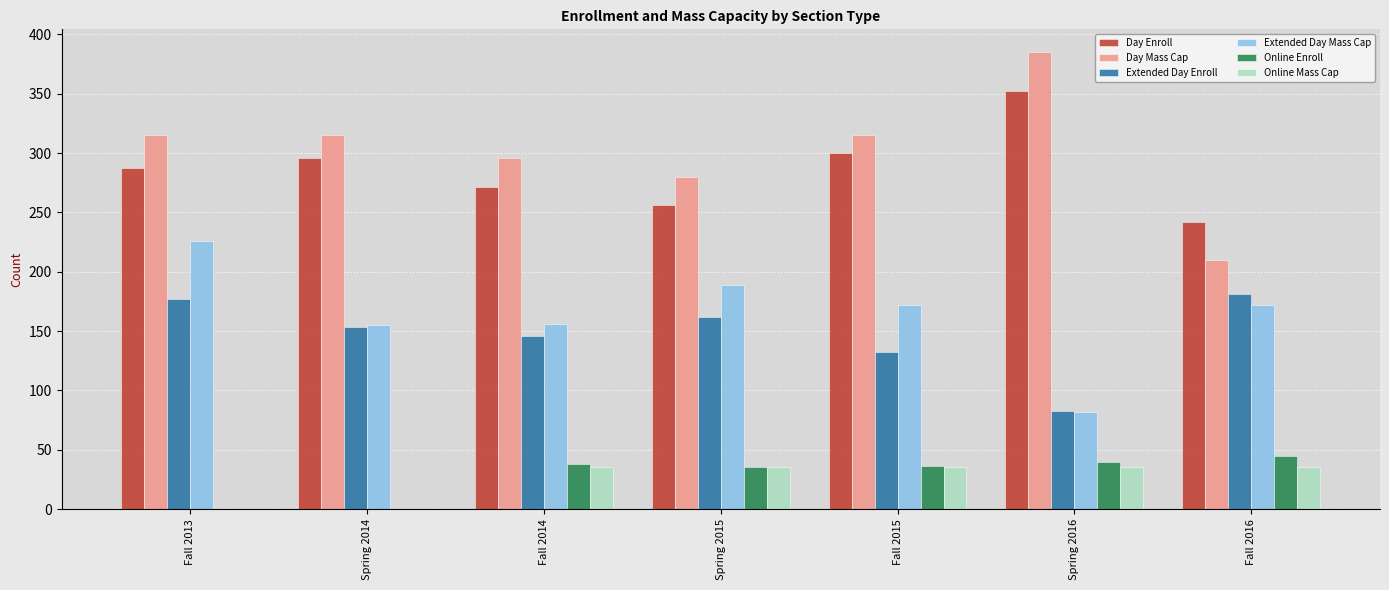

Which label corresponds to the largest value in the chart?

Spring 2016